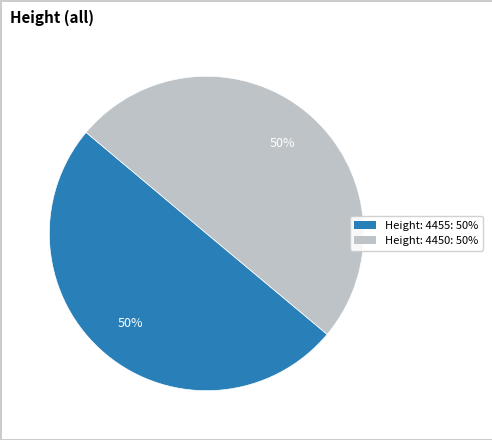

Count the number of slices in the pie.

2